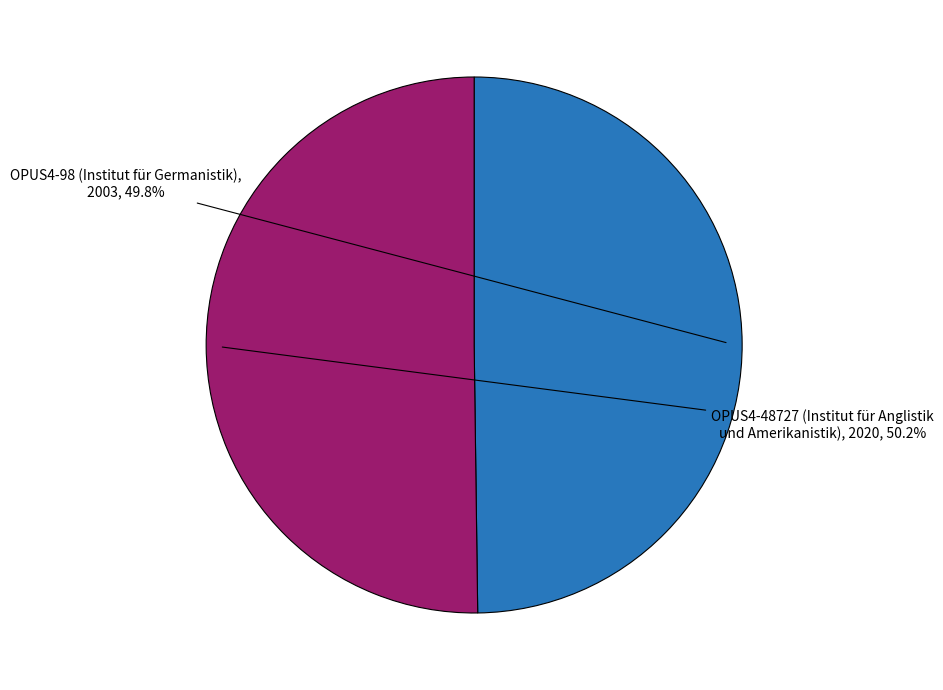

Is there any slice that represents more than half of the pie?

Yes